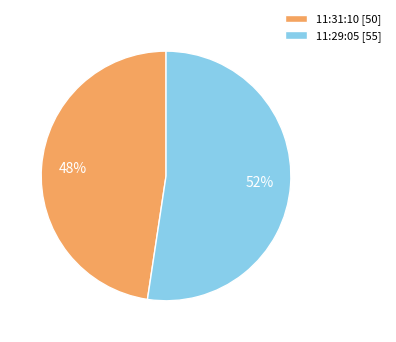

To the nearest percent, what is the combined percentage of 11:31:10 [50] and 11:29:05 [55]?

100%